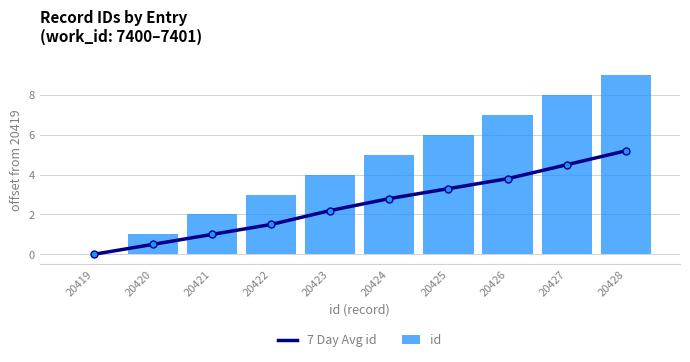

What is the total value across all series at 20428?

14.2